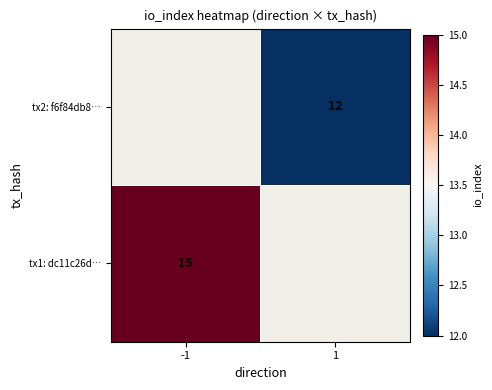

The value of tx1: dc11c26d… at -1 is 15. True or false?

True